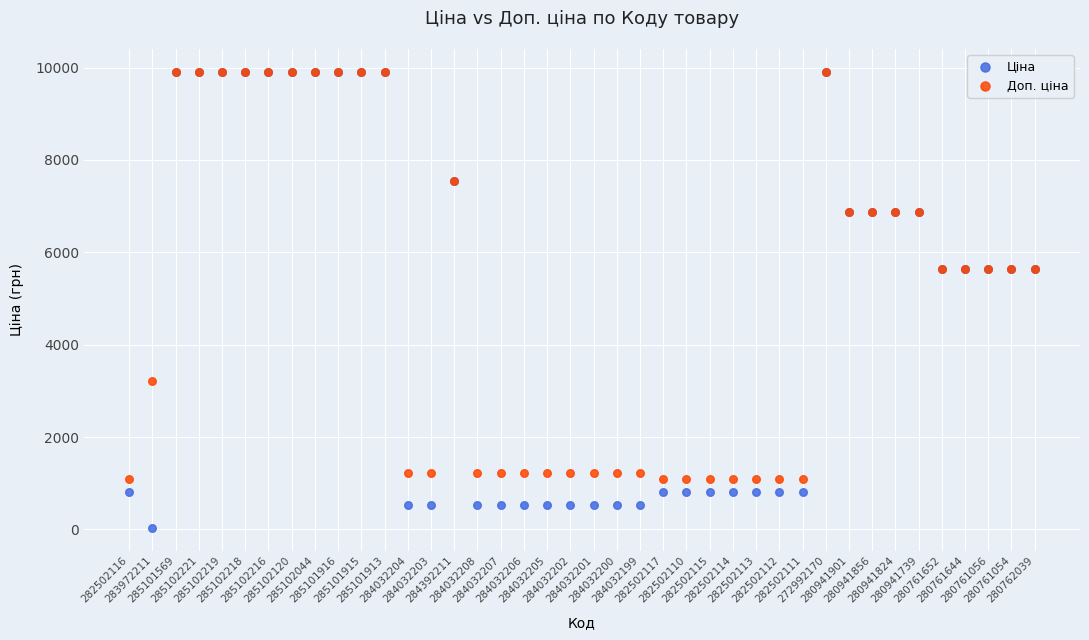

Which series reaches the minimum Y coordinate?

Ціна